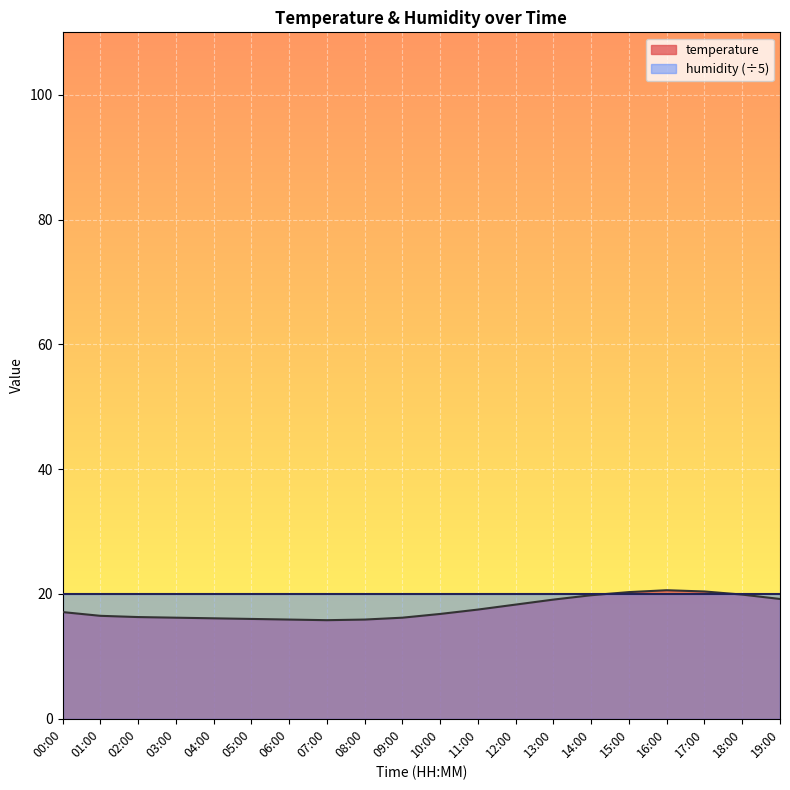

At which category does the chart reach its minimum across all series?

07:00